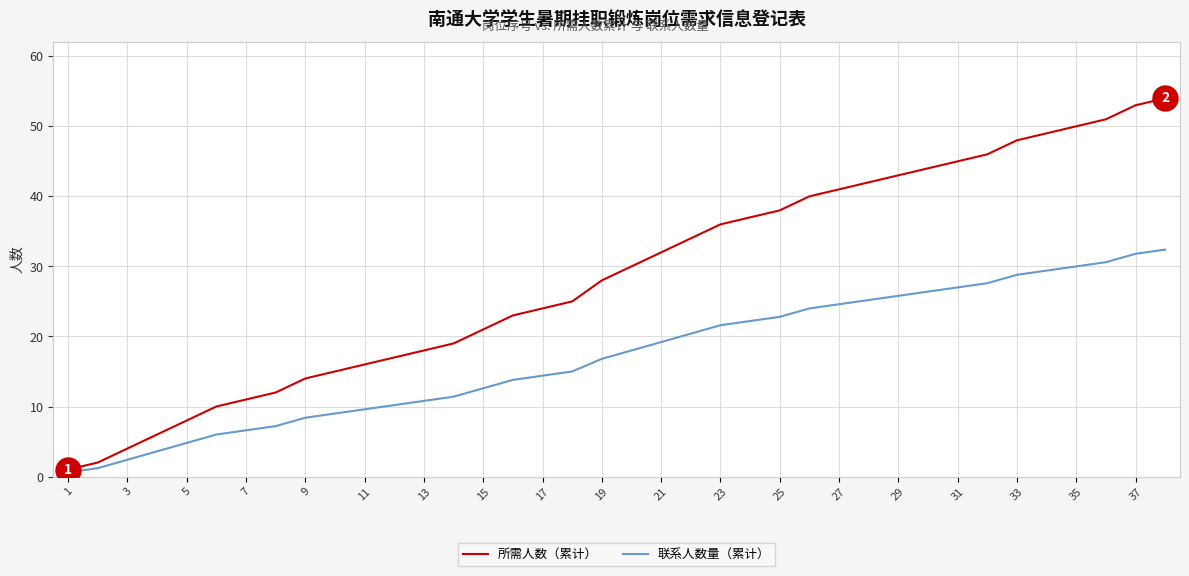

List the series in order of their peak value, lowest first.

联系人数量（累计）, 所需人数（累计）